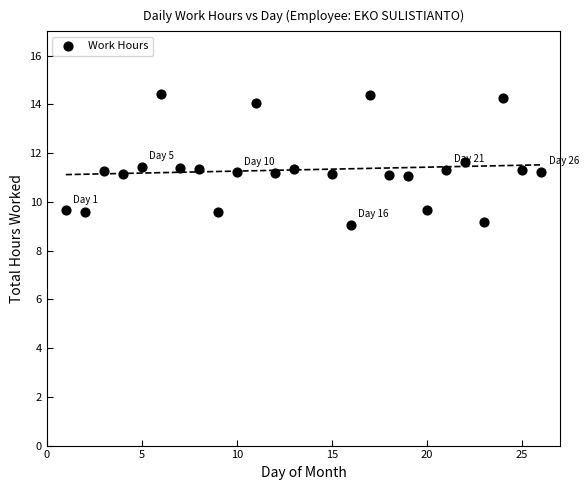

What is the range of Y values (max minus min)?

5.4